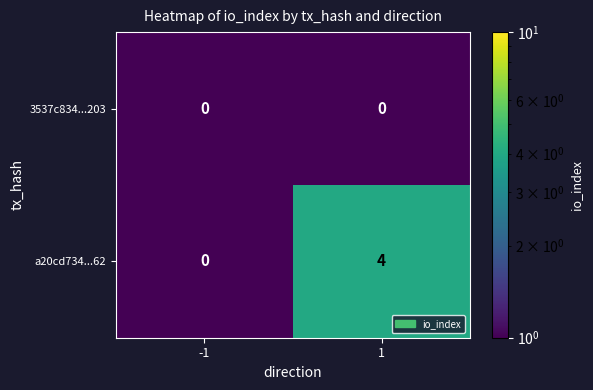

Which series has the largest range (max minus min)?

a20cd734...62